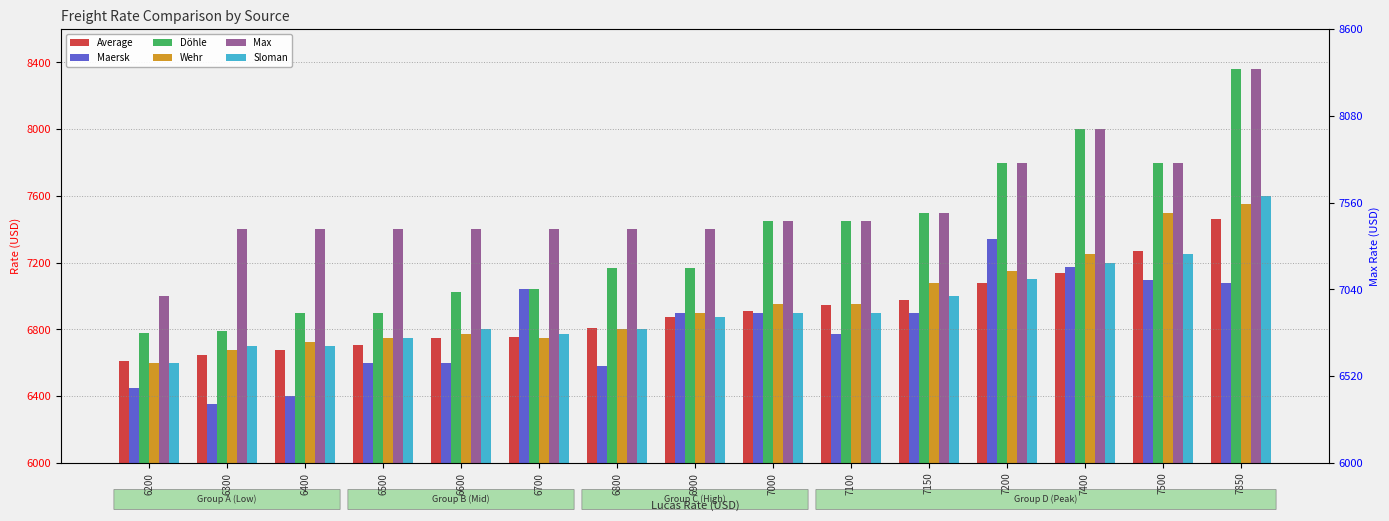

Rank the categories by Maersk value from lowest to highest.

6300, 6400, 6200, 6800, 6500, 6600, 7100, 6900, 7000, 7150, 6700, 7850, 7500, 7400, 7200